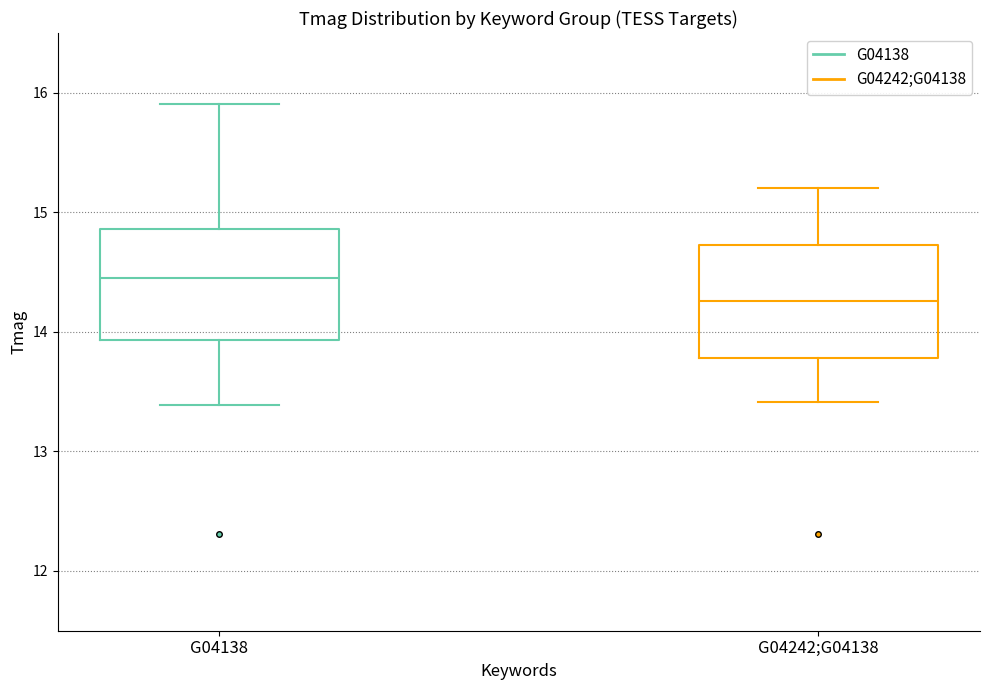

Which box has the highest median line?

G04138